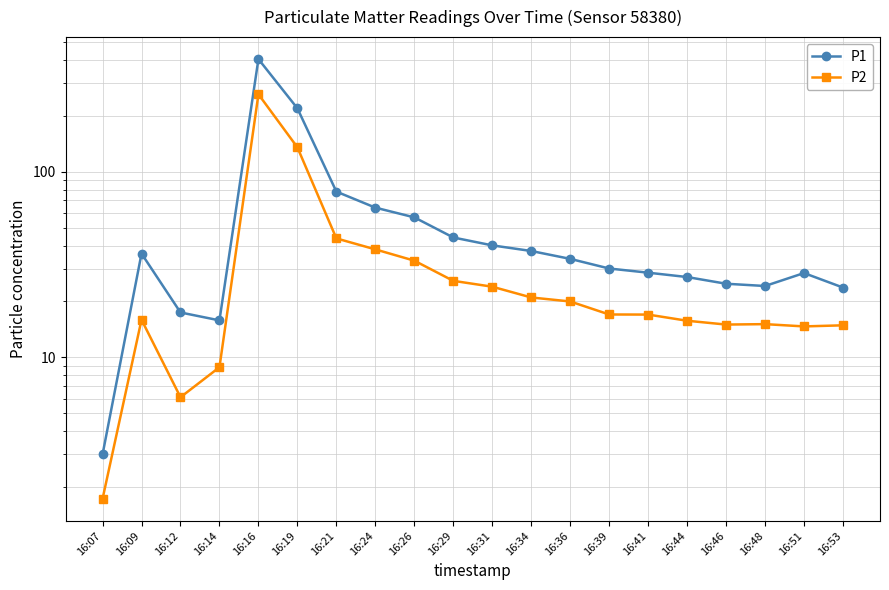

What is the maximum value for P1?

403.9